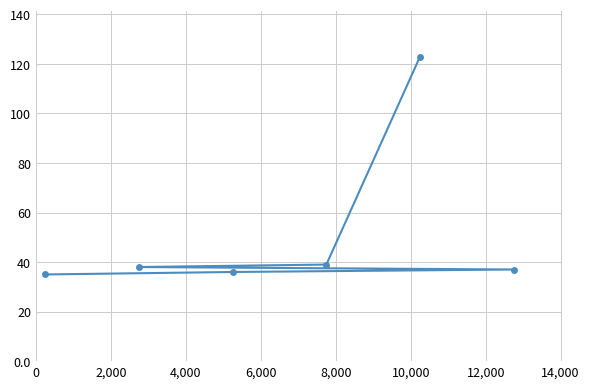

Reading left to right, transcribe all the data shown in this chart.

35	38	36	39	123	37